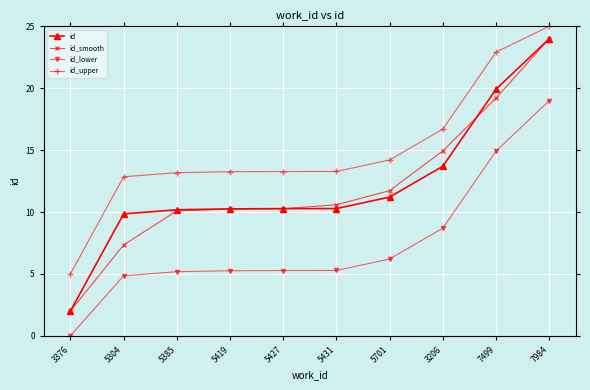

What position from the left is 7984?

10